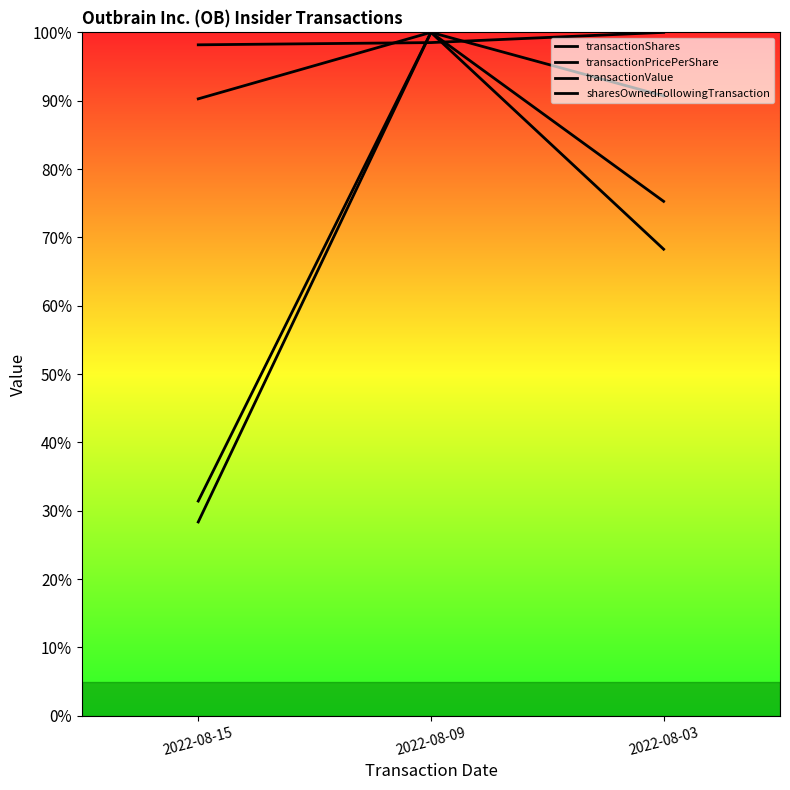

What is the sum of the sharesOwnedFollowingTransaction values at 2022-08-09 and 2022-08-15?

196.7